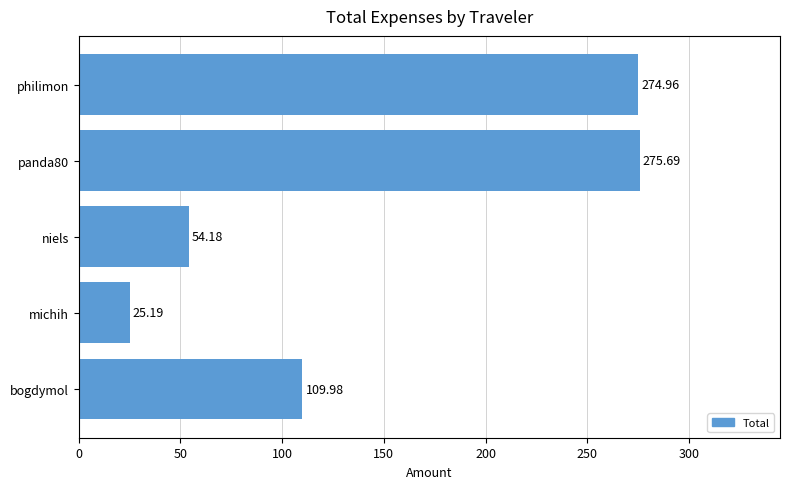

List the labels in order of value, largest first.

panda80, philimon, bogdymol, niels, michih